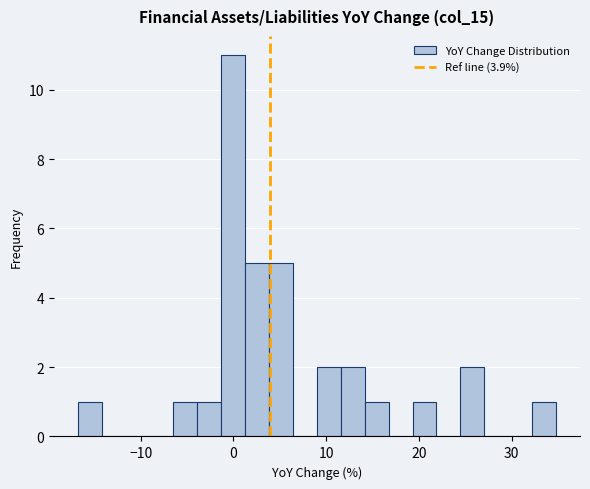

Read against the x-axis, roughly where is the centre of the tallest bar?

0